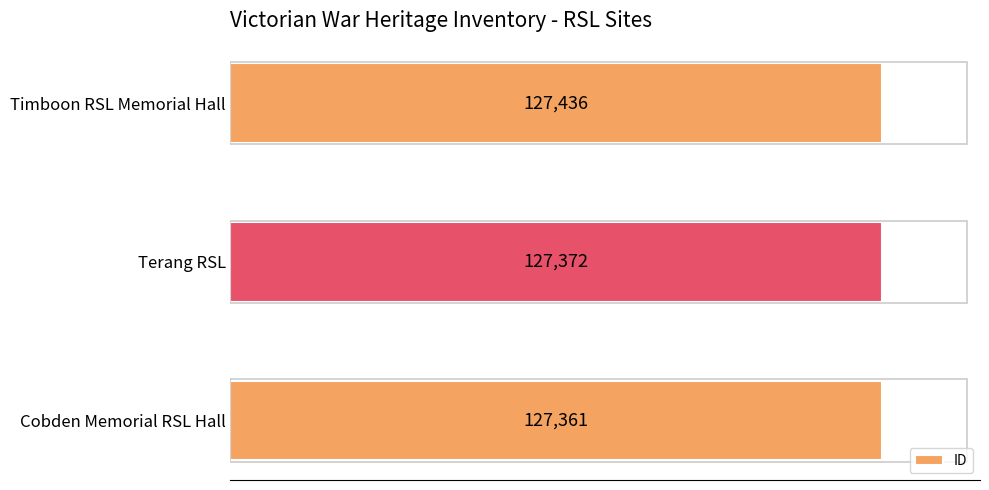

The value at Terang RSL is 127372. True or false?

True